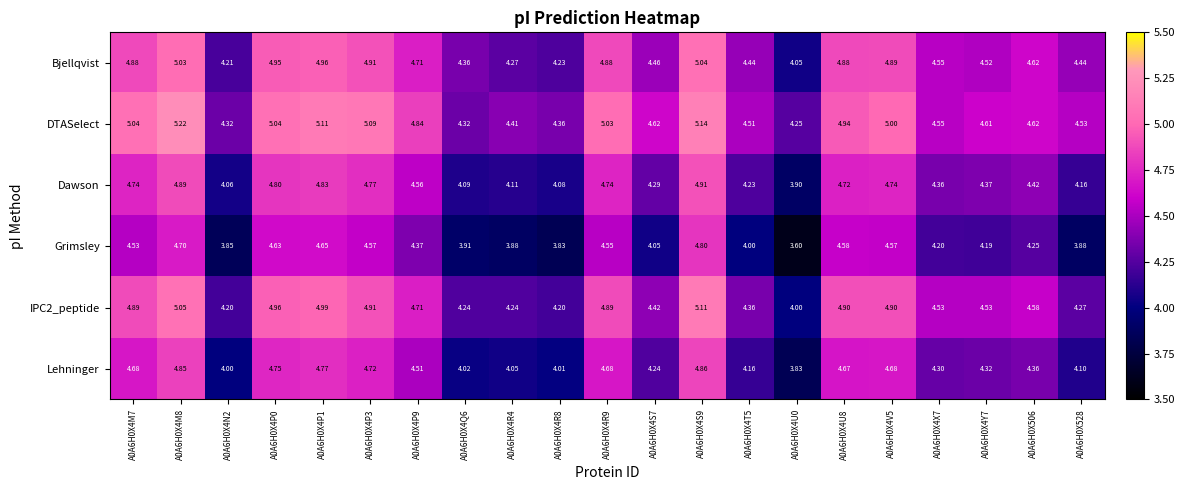

What is the total value across all series at A0A6H0X4R8?

24.7